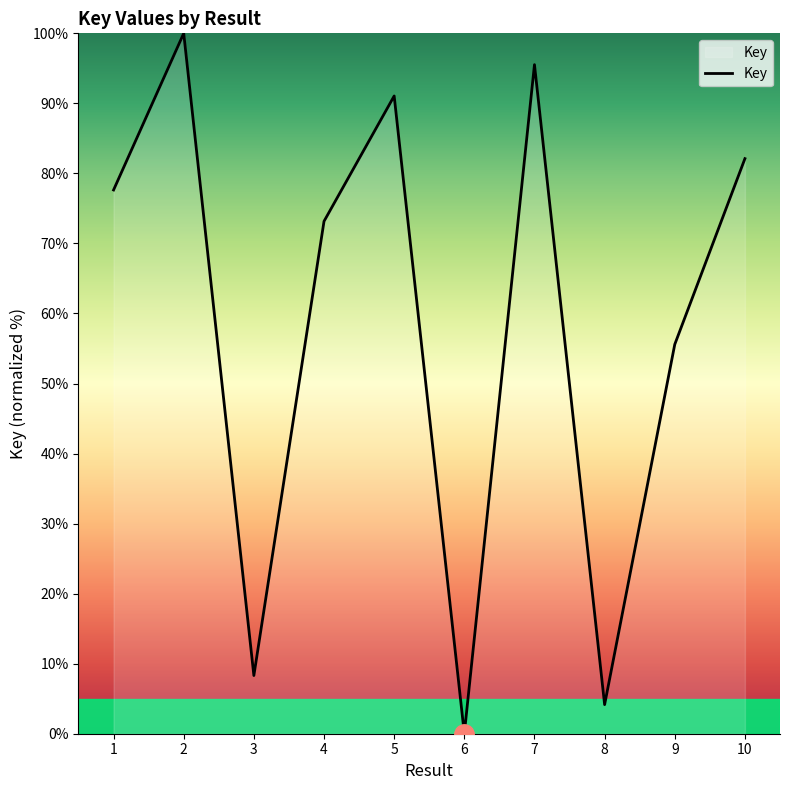

Rank the categories by value from lowest to highest.

6, 8, 3, 9, 4, 1, 10, 5, 7, 2